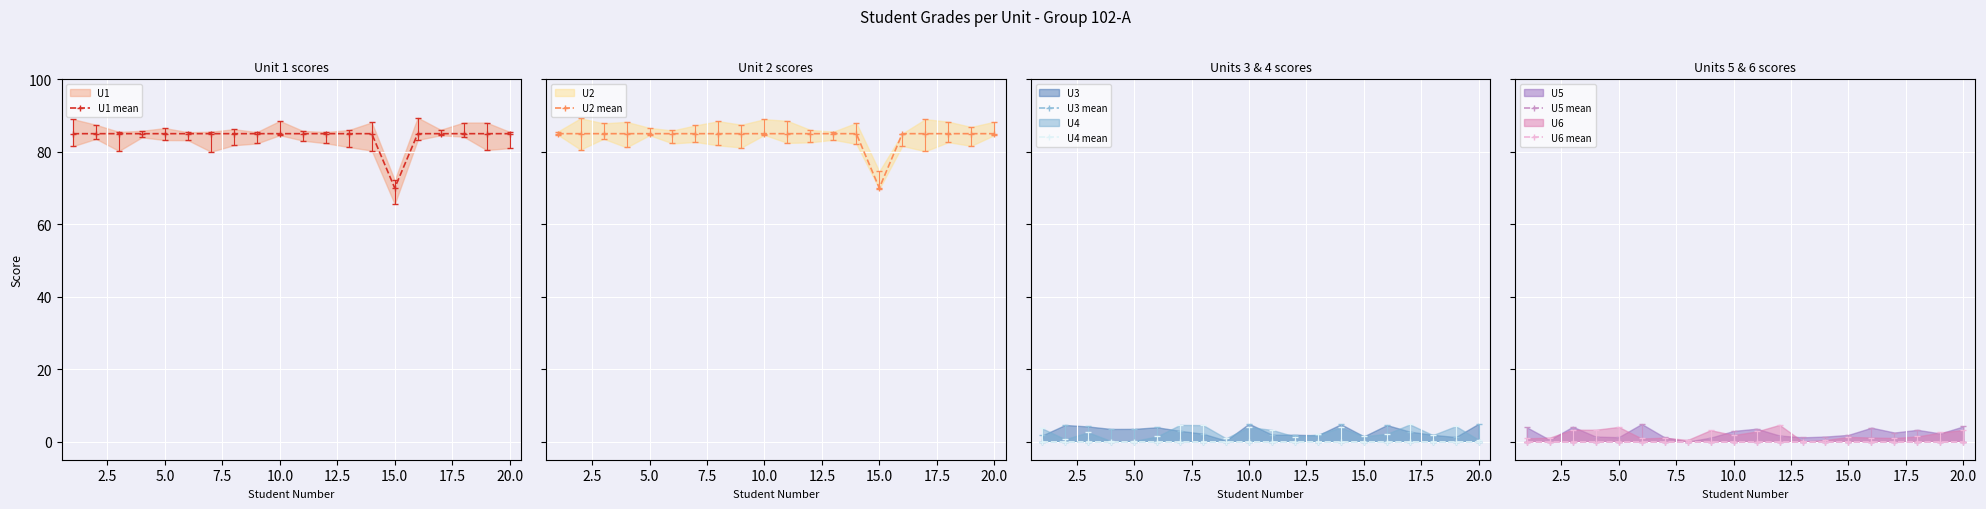

Which series has the widest spread of values?

U1 mean